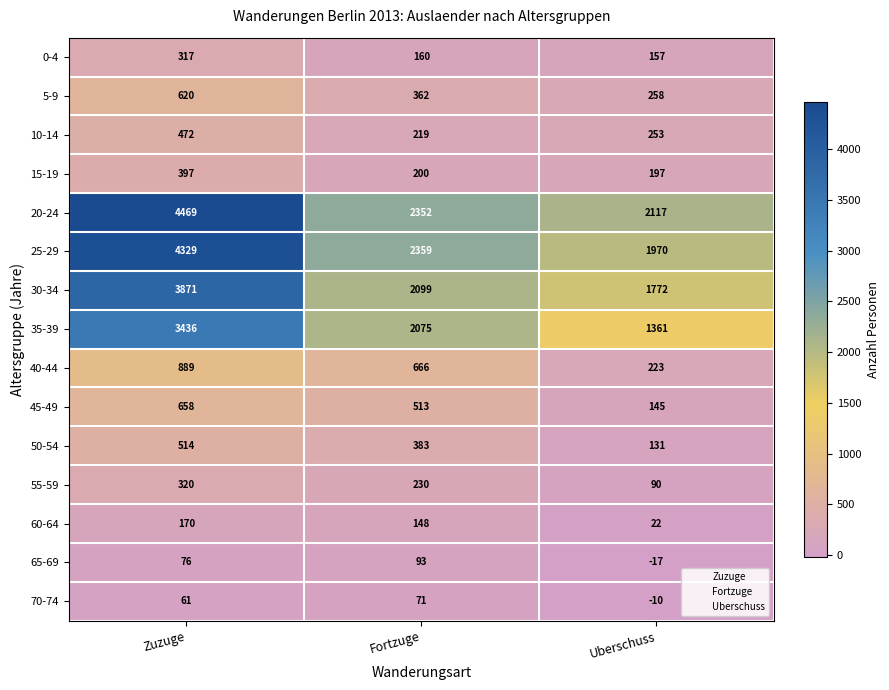

What is the total value across all series at Zuzuge?

20599